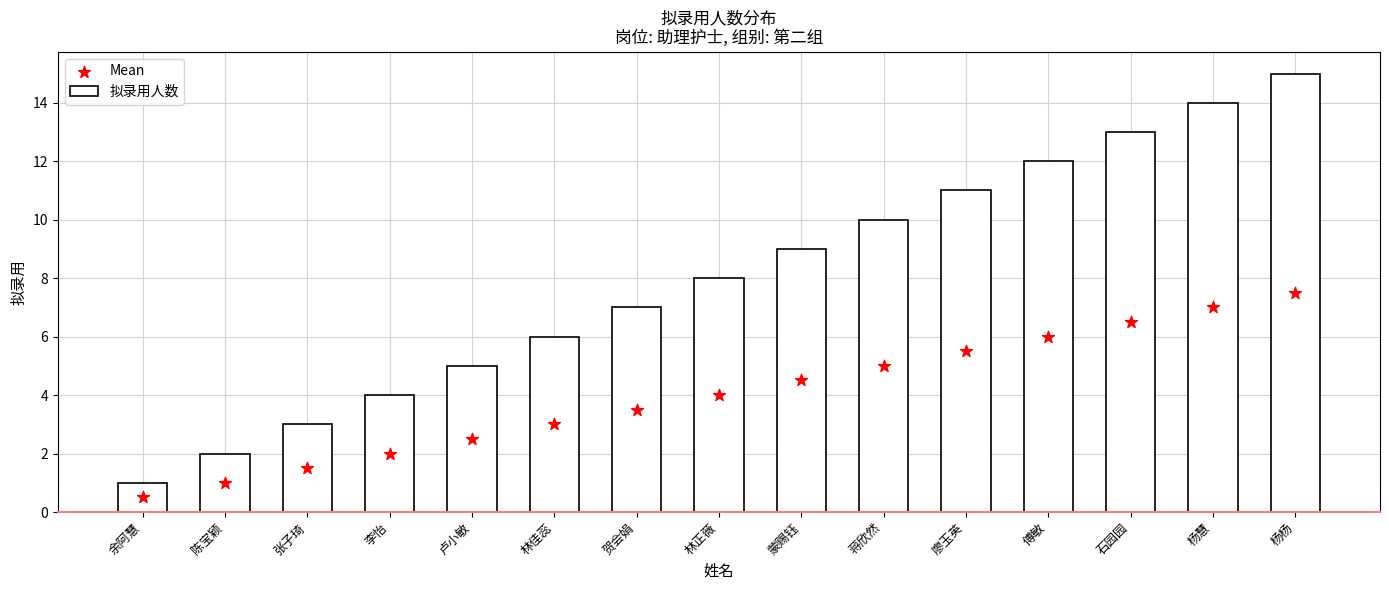

What are all the series names shown in the legend?

拟录用人数, Mean